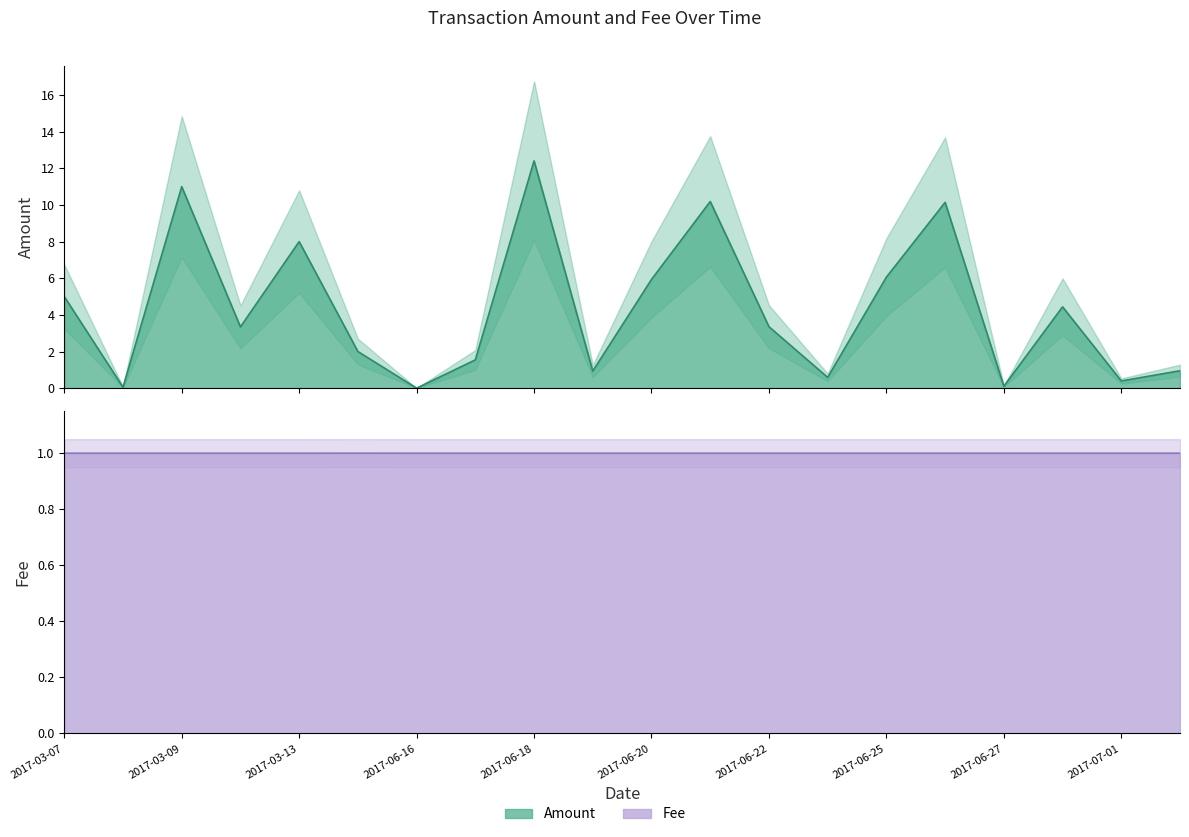

Rank the series at 2017-03-09 from highest to lowest value.

Amount, Fee